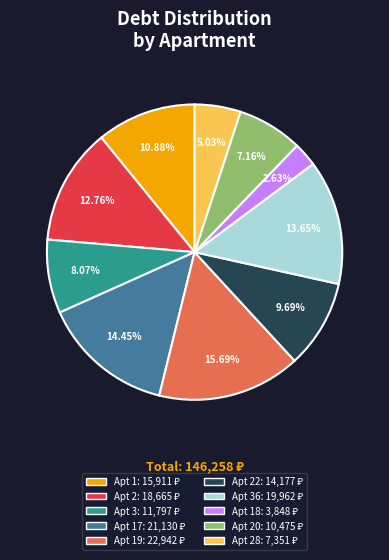

Is there any slice that represents more than half of the pie?

No